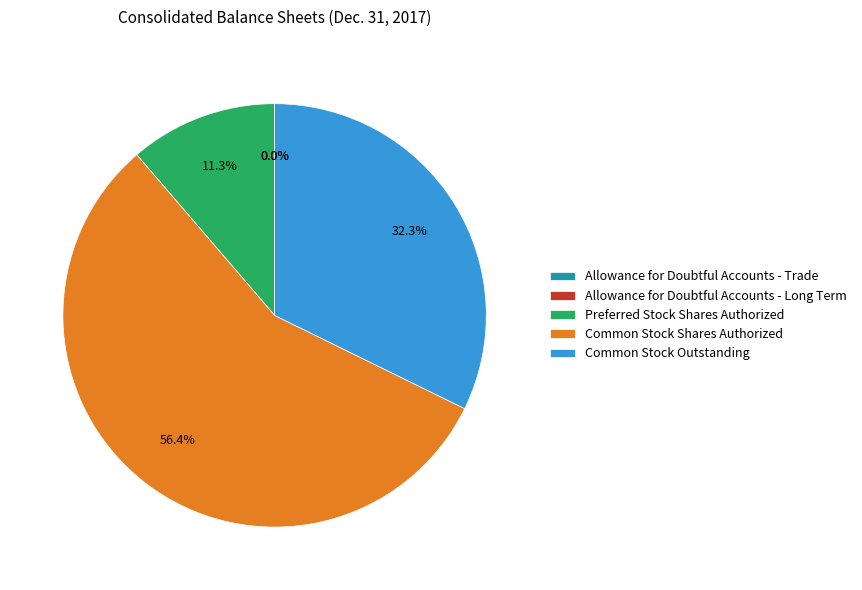

What percentage is NOT represented by Preferred Stock Shares Authorized?

88.7%